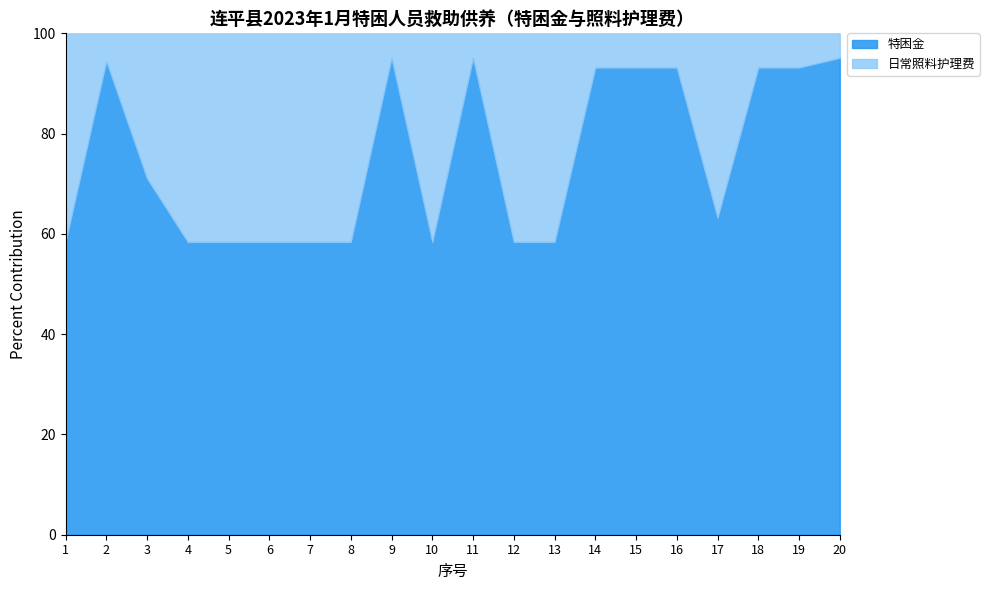

What are all the series names shown in the legend?

特困金, 日常照料护理费